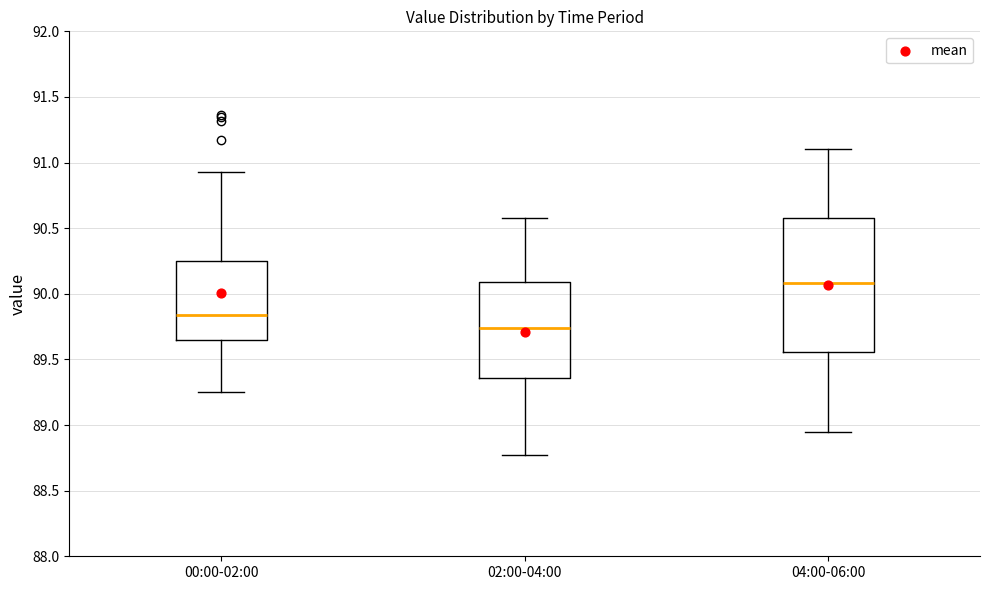

Where does the lower whisker of the box for 00:00-02:00 end on the y-axis? The values are not printed on the chart, so give them approximately, as read against the axis.

89.25